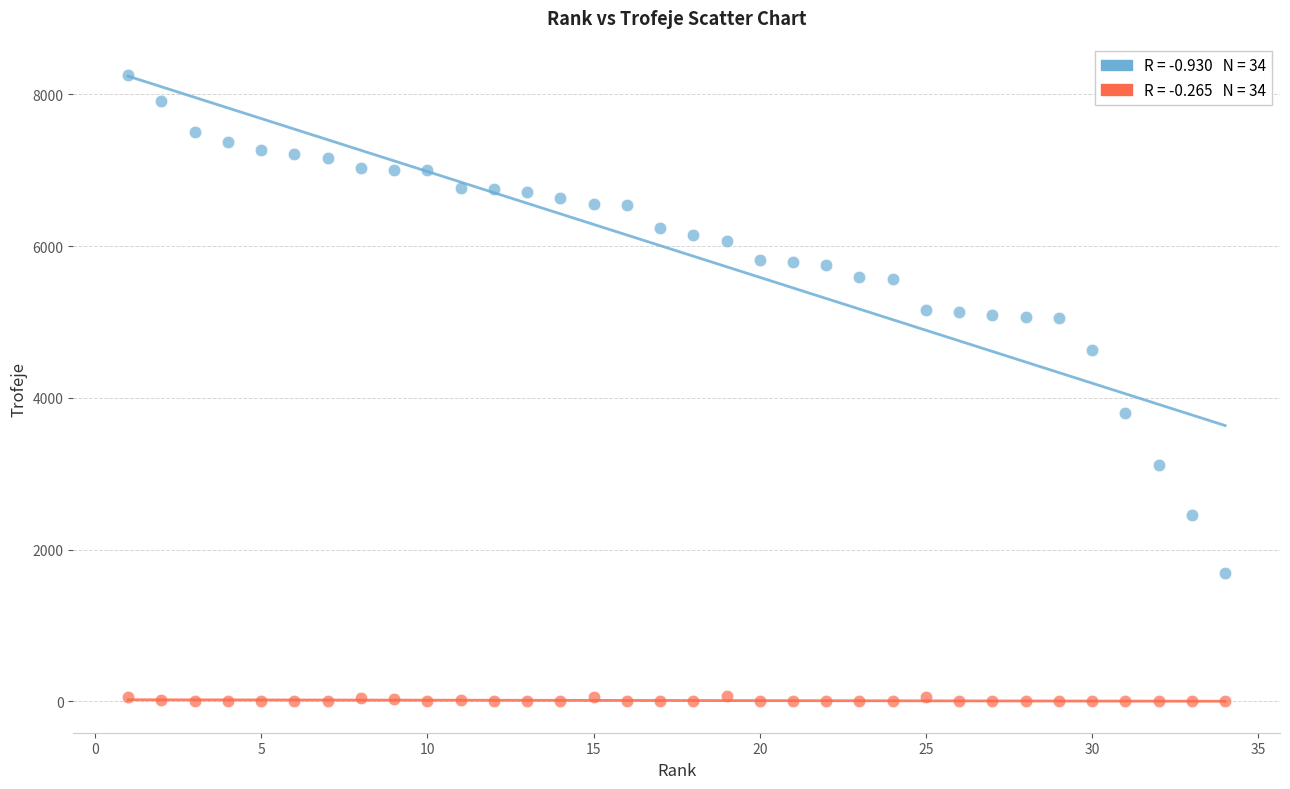

Across all data points, what is the range of Y values (max minus min)?

8256